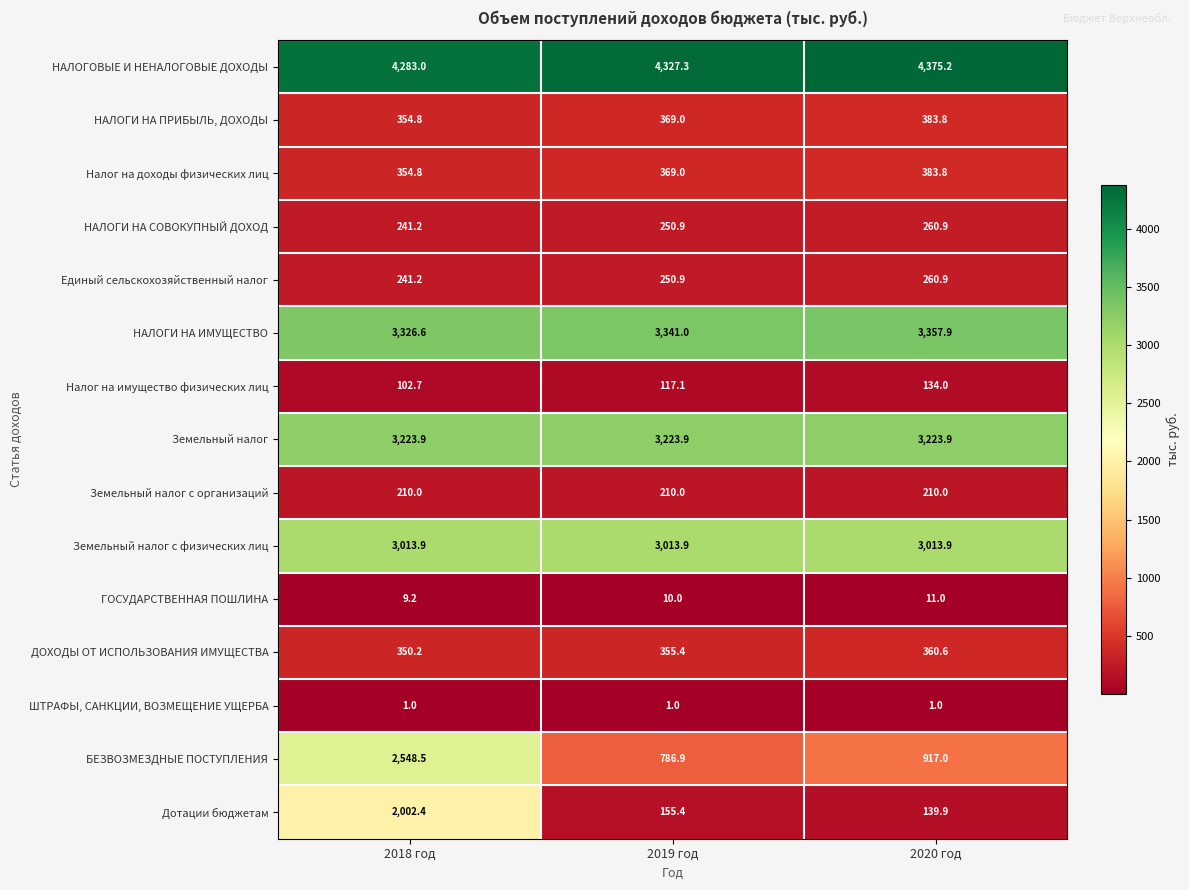

The value of Налог на доходы физических лиц at 2019 год is 369.0. True or false?

True